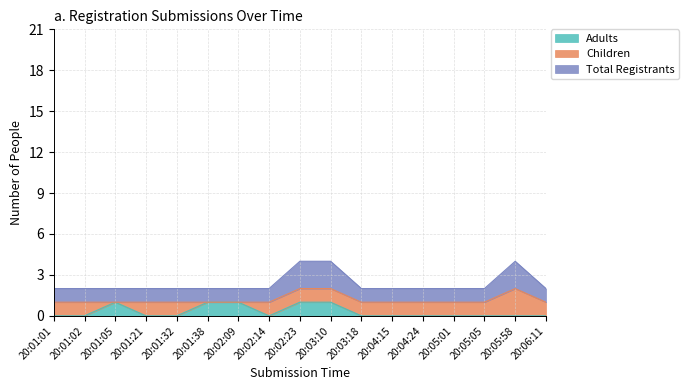

What is the sum of the Total Registrants values at 20:02:14 and 20:01:38?

2